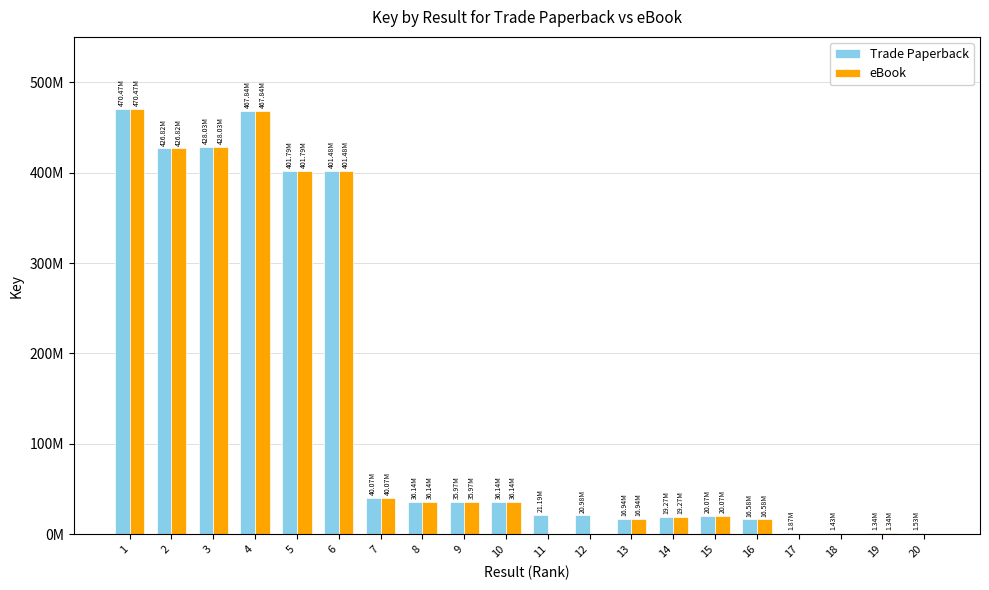

How many bars are there in total?

40